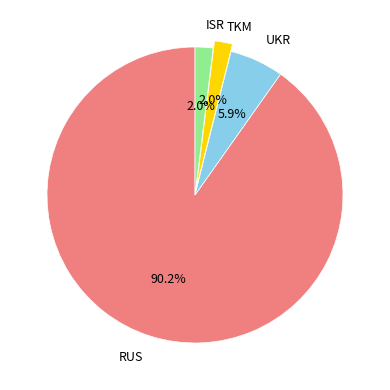

Is there a majority slice in this chart?

Yes